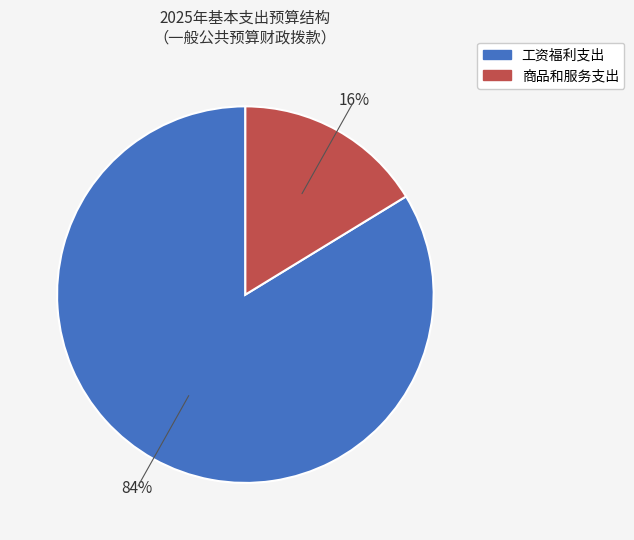

The 工资福利支出 slice represents 84% of the pie. True or false?

True